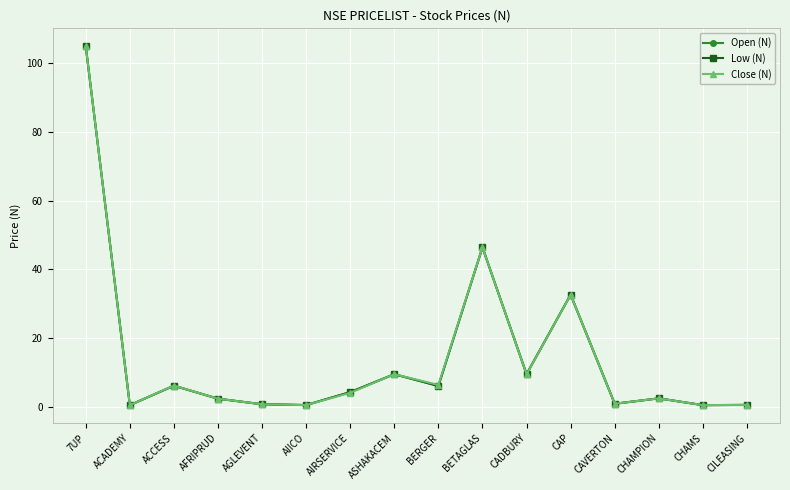

What is the total value across all series at CHAMPION?

7.4